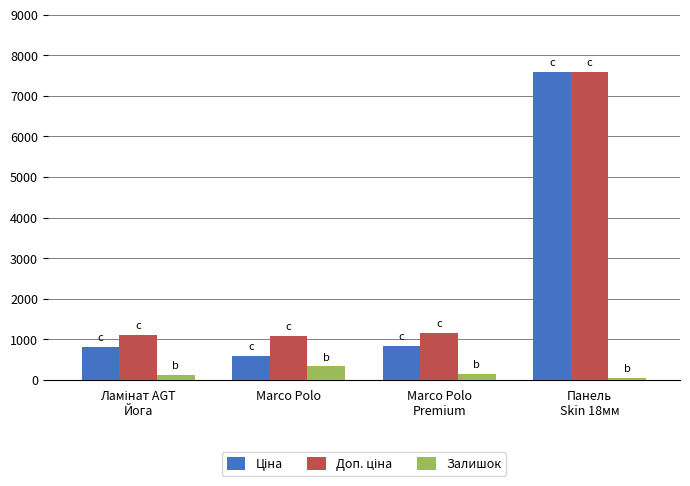

What is the sum of all Залишок values?

645.0